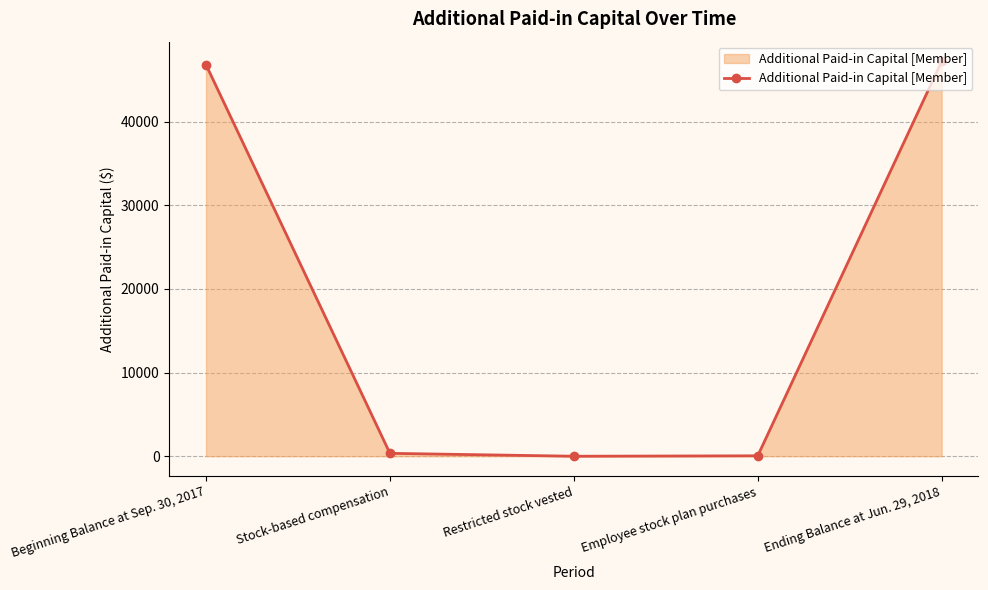

Does the chart have visible grid lines?

Yes